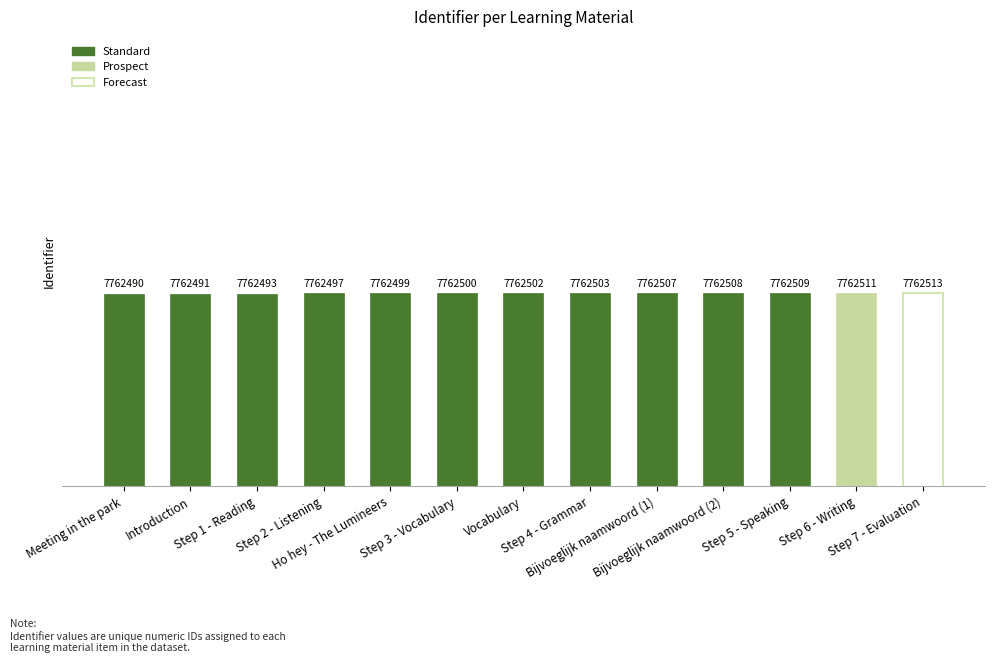

What is the difference between the maximum and minimum values?

23